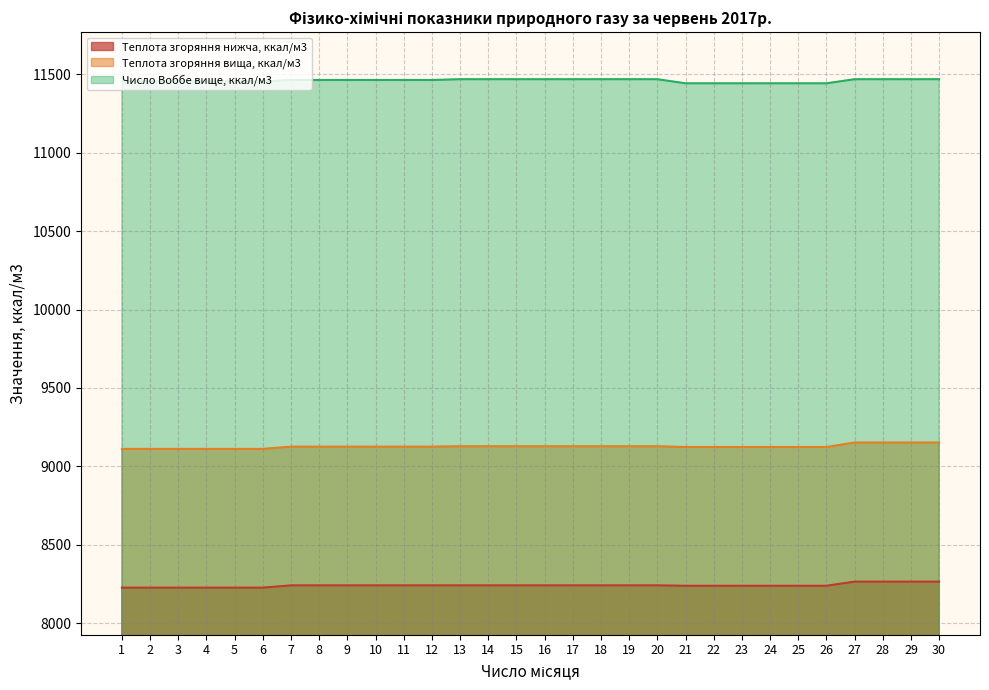

How many data points does each series have?

30